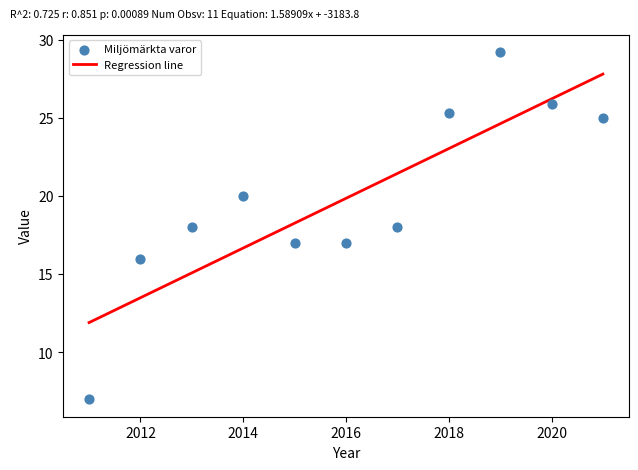

What is the average X value?

2016.0